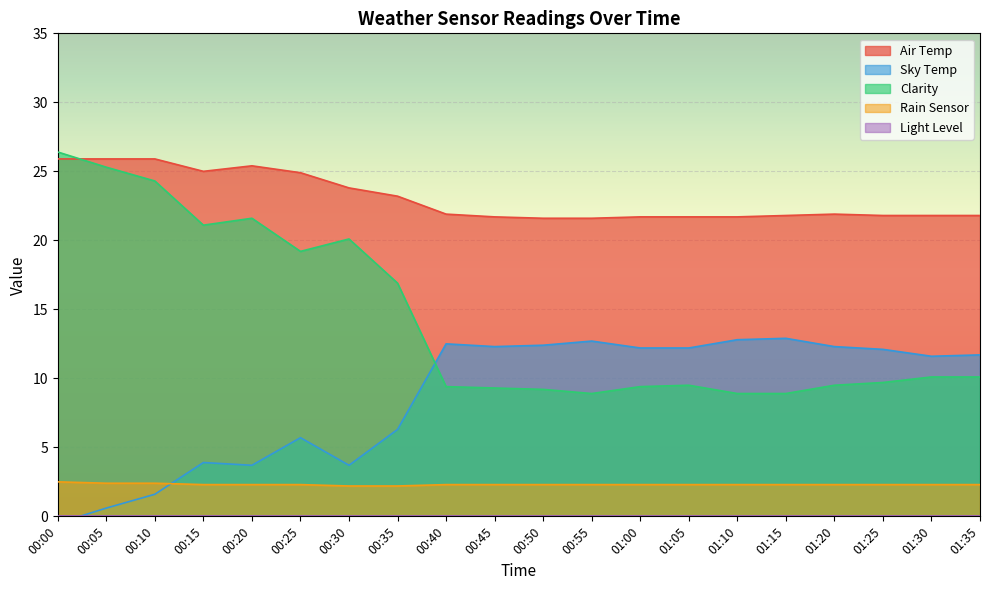

What is the total value across all series at 00:35?

48.6